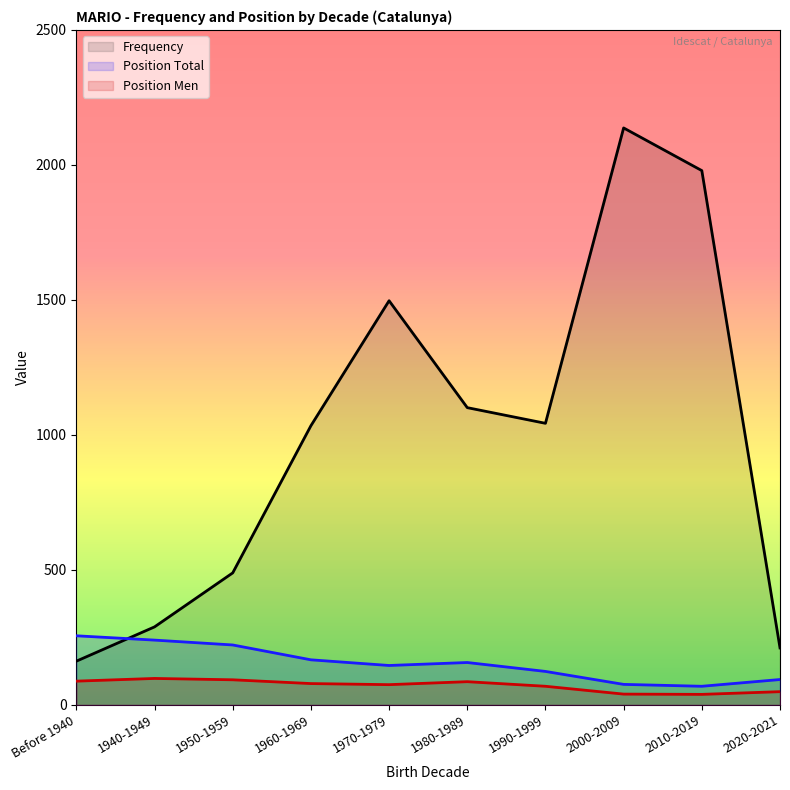

At which label does Frequency first exceed 1043?

1970-1979